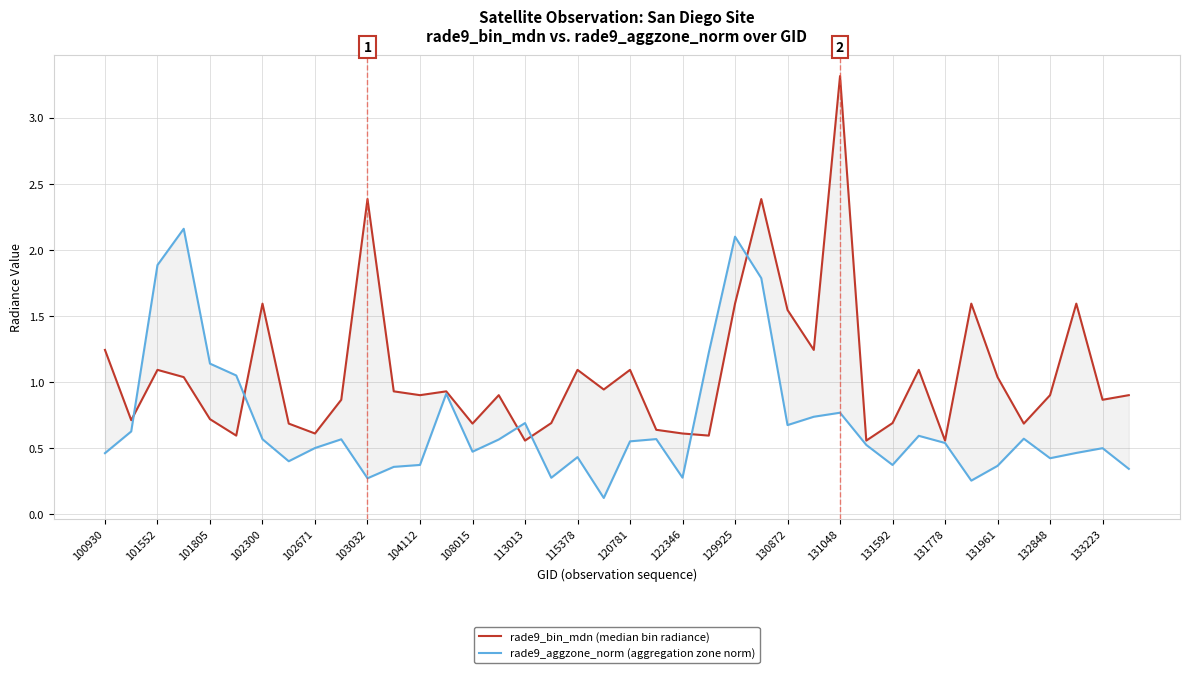

Between 38 and 130872, which is larger?

130872